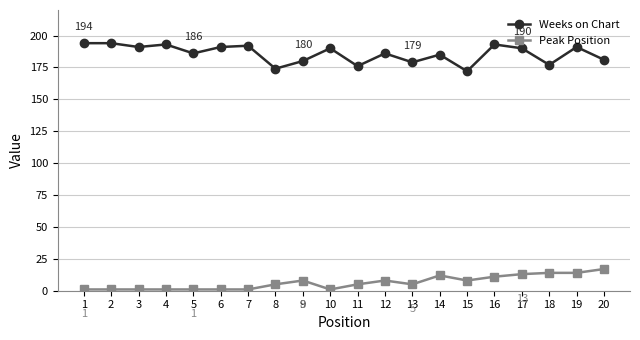

Does the chart have visible grid lines?

Yes